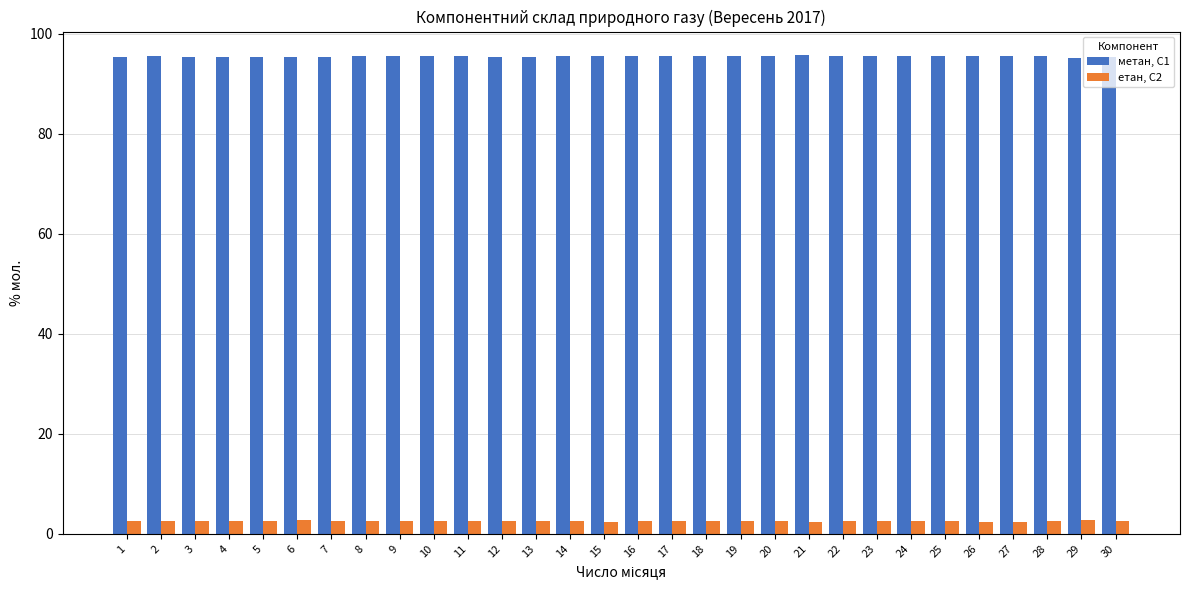

Which series has the largest total across all categories?

метан, С1